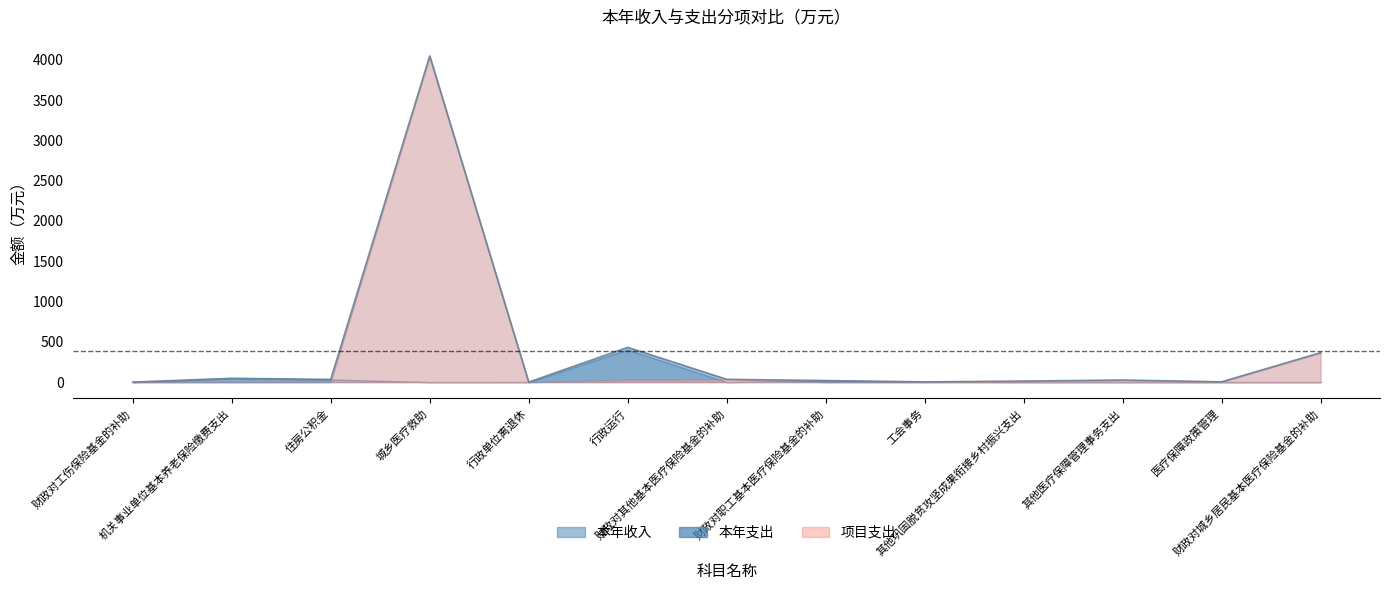

Which series has the largest total across all categories?

本年收入